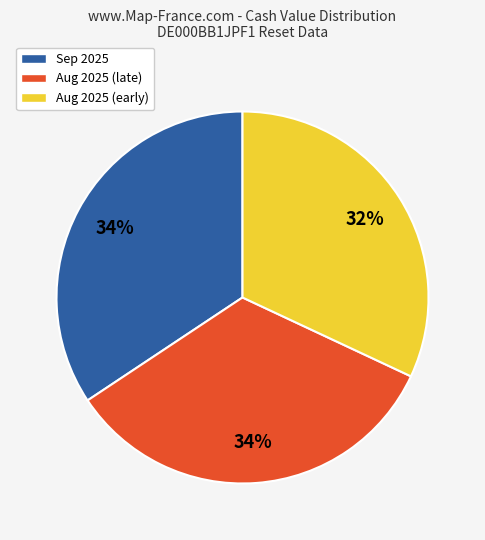

To the nearest percent, what portion does Sep 2025 represent?

34%